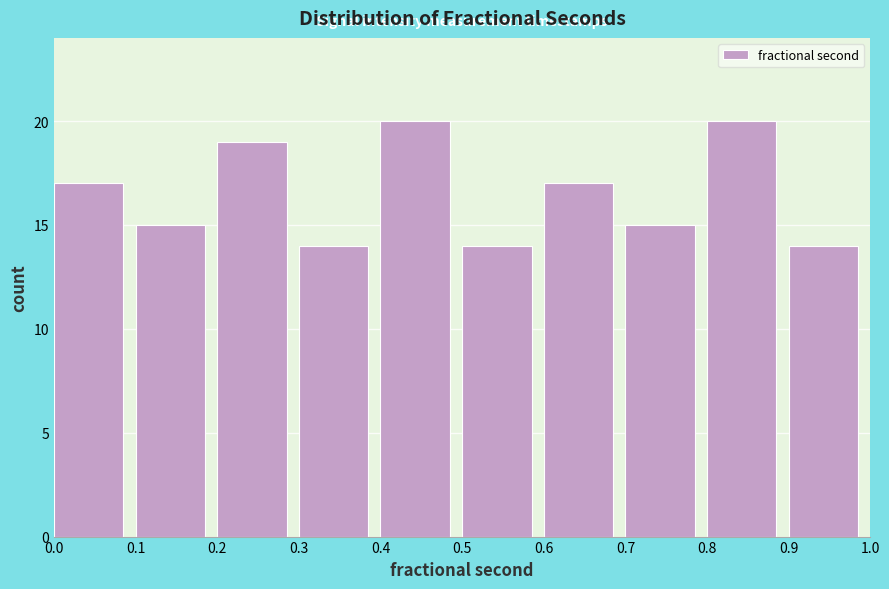

Reading left to right, list every bar in this chart as the range it spans on the x-axis followed by its height. The values are not printed on the chart, so give them approximately, as read against the axis.

0.0 to 0.1: 17
0.1 to 0.2: 15
0.2 to 0.3: 19
0.3 to 0.4: 14
0.4 to 0.5: 20
0.5 to 0.6: 14
0.6 to 0.7: 17
0.7 to 0.8: 15
0.8 to 0.9: 20
0.9 to 1.0: 14